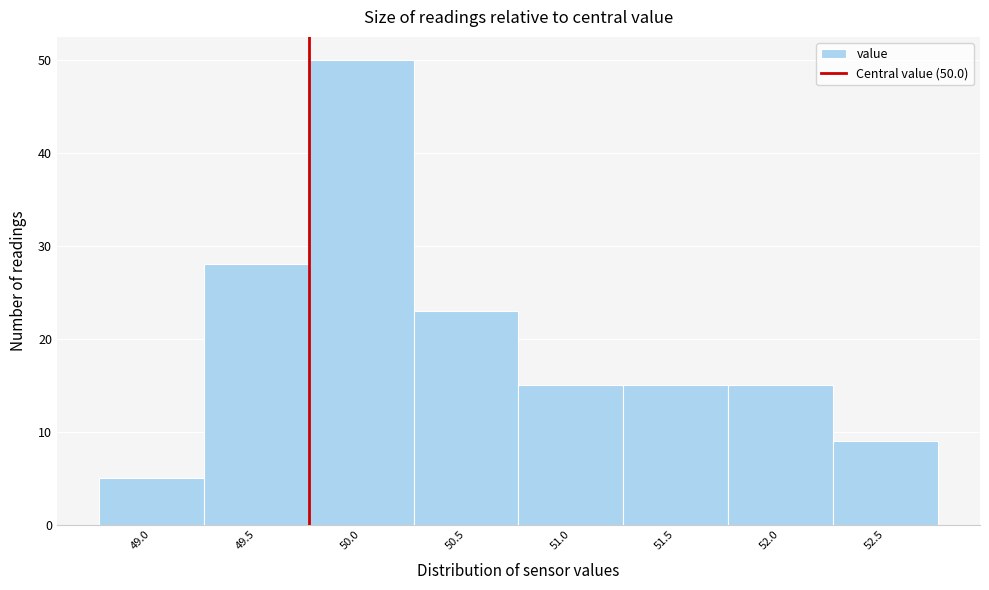

Reading left to right, extract all data points from this chart.

5	28	50	23	15	15	15	9